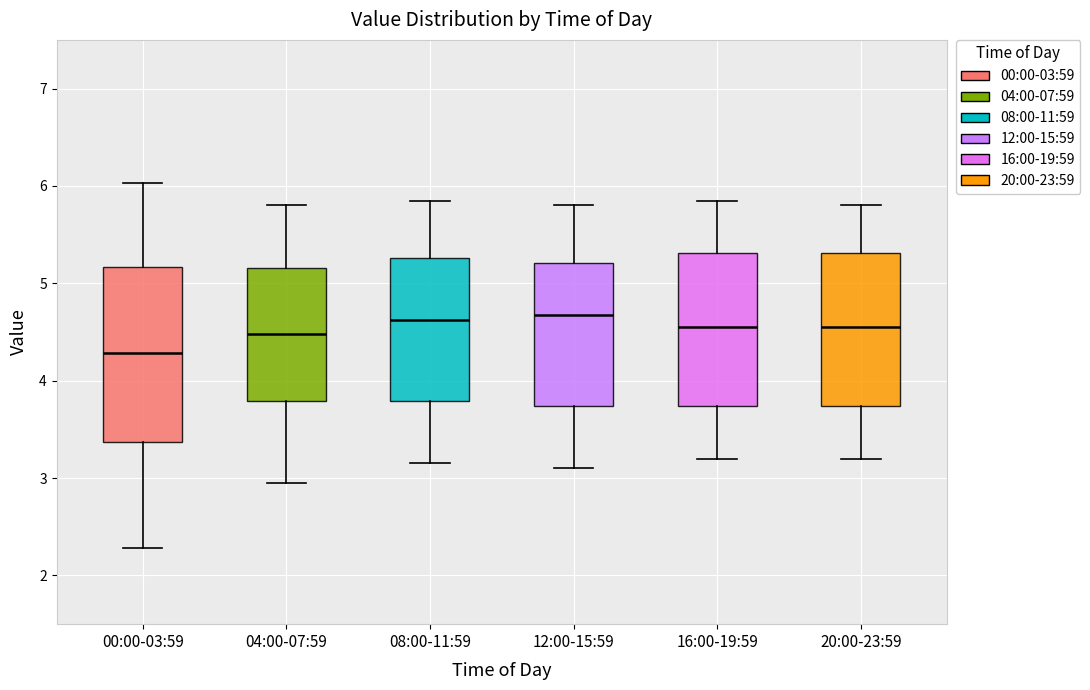

Comparing the boxes themselves (not the whiskers), which one is the tallest?

00:00-03:59